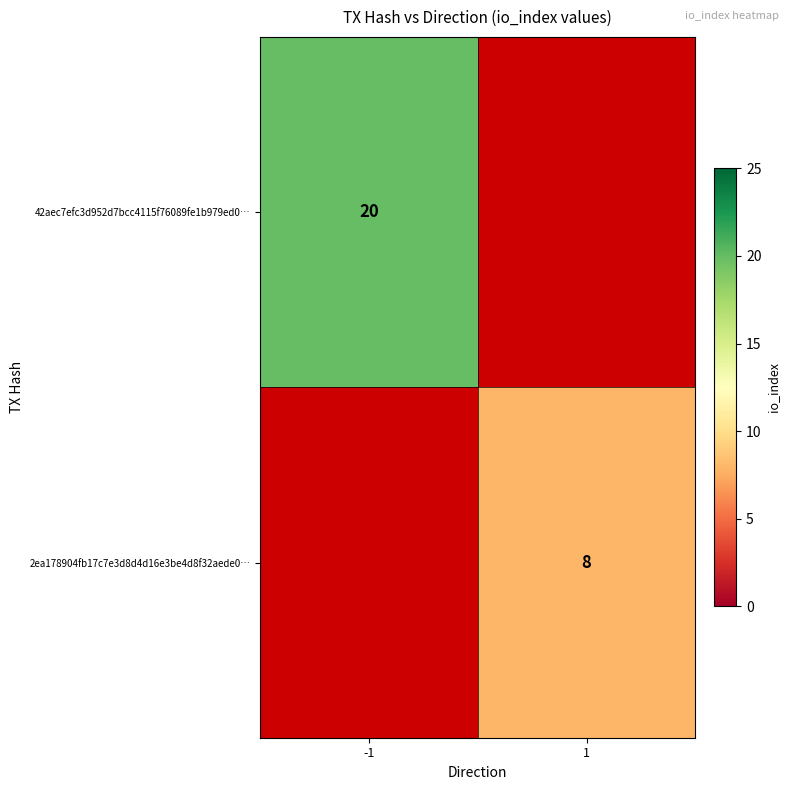

At which category does the chart reach its peak across all series?

-1